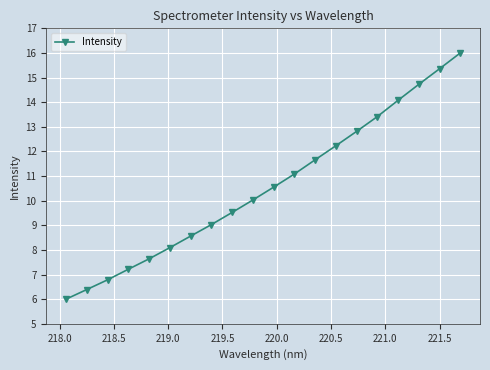

What is the smallest value displayed?

6.0